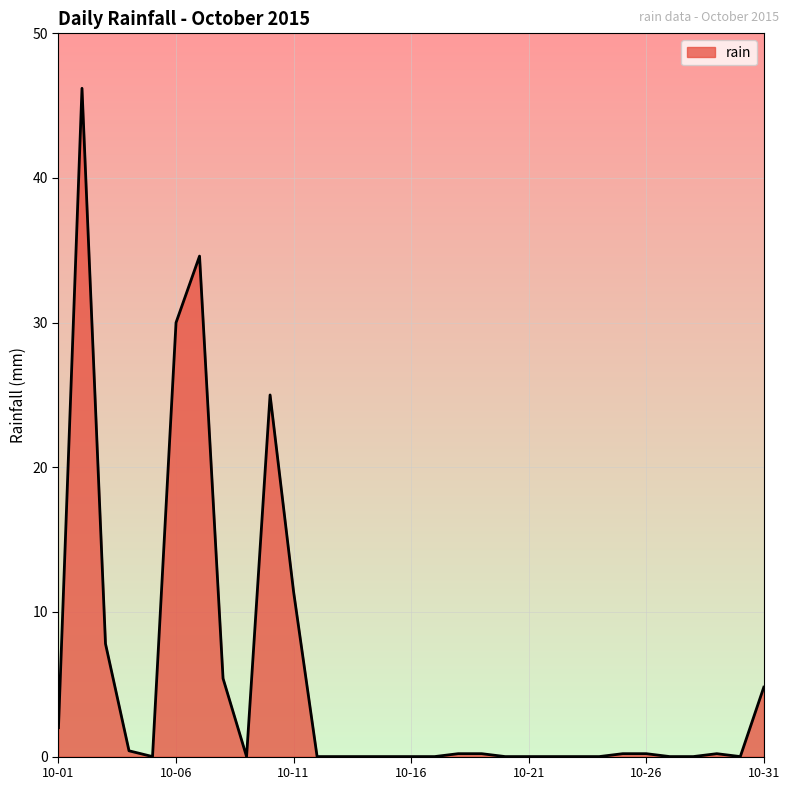

What is the greatest value displayed?

46.2